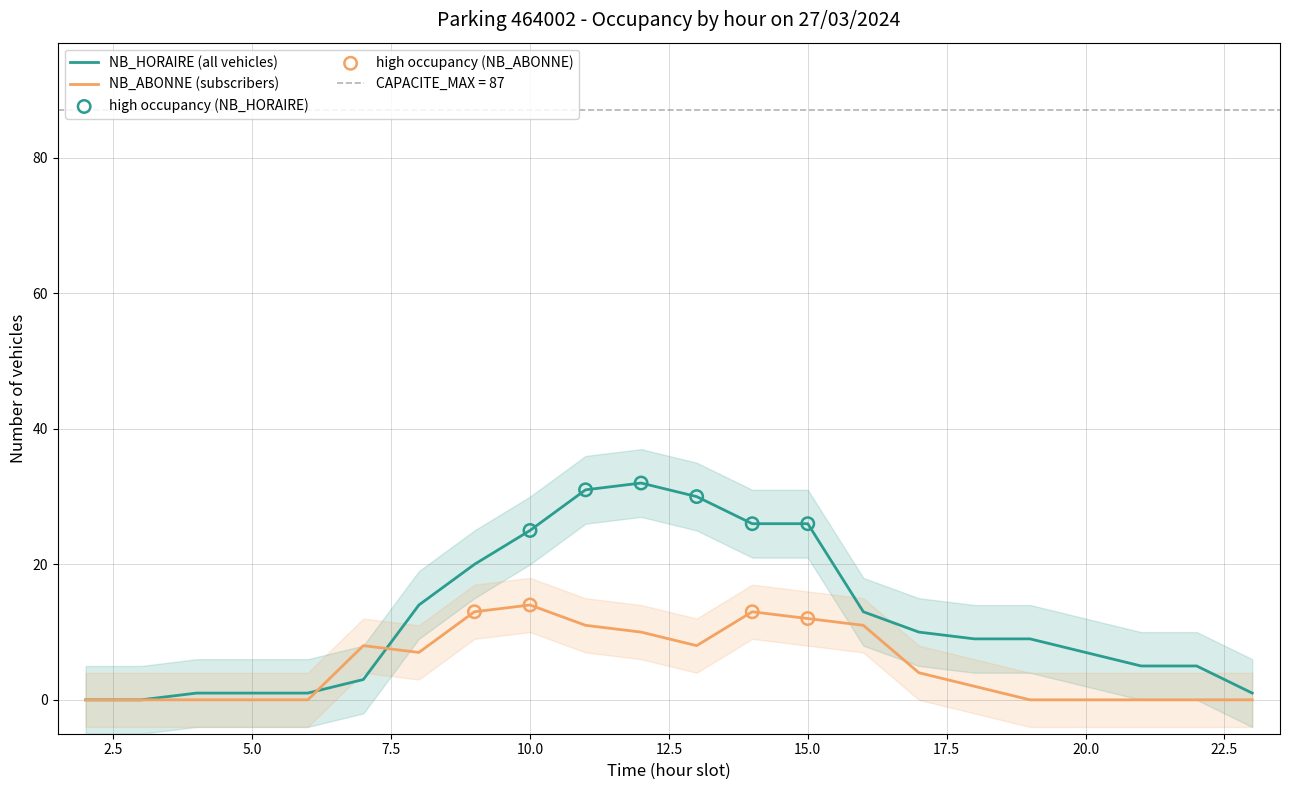

At which category is the sum across all series the highest?

11